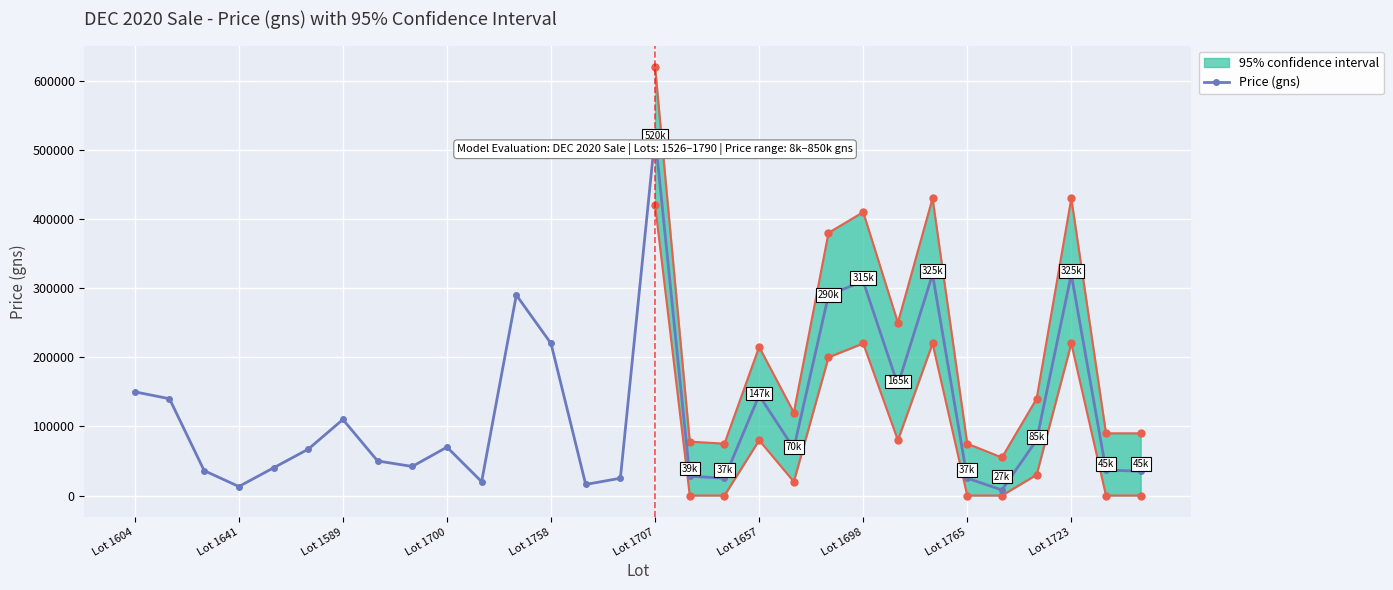

Where does the Price (gns) series first go above 68000?

Lot 1604